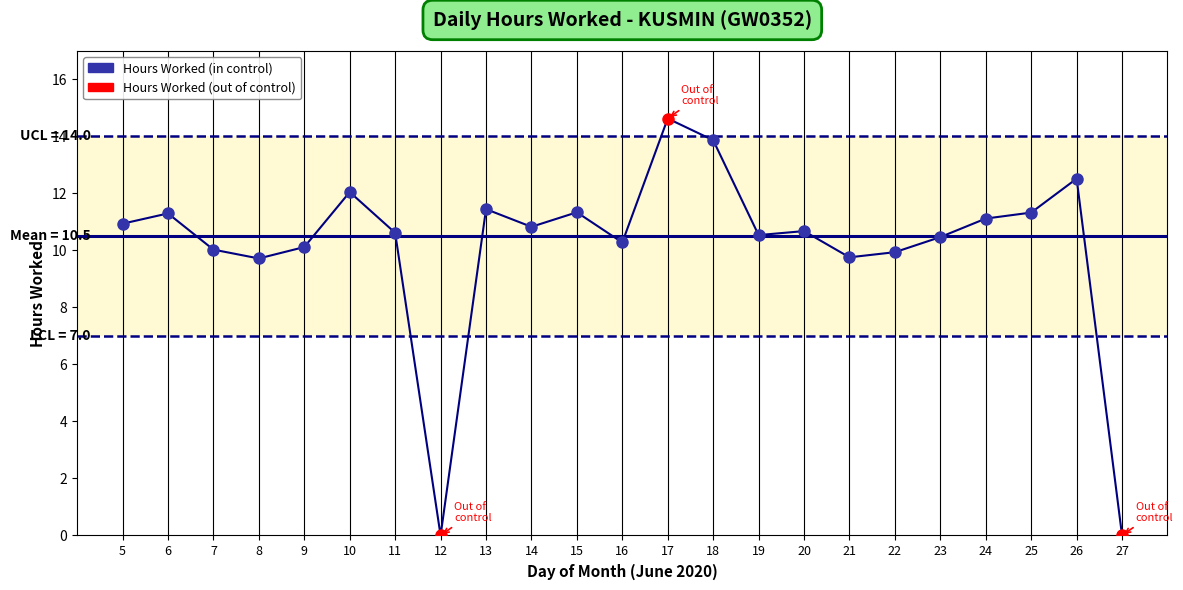

Which label corresponds to the largest value in the chart?

17